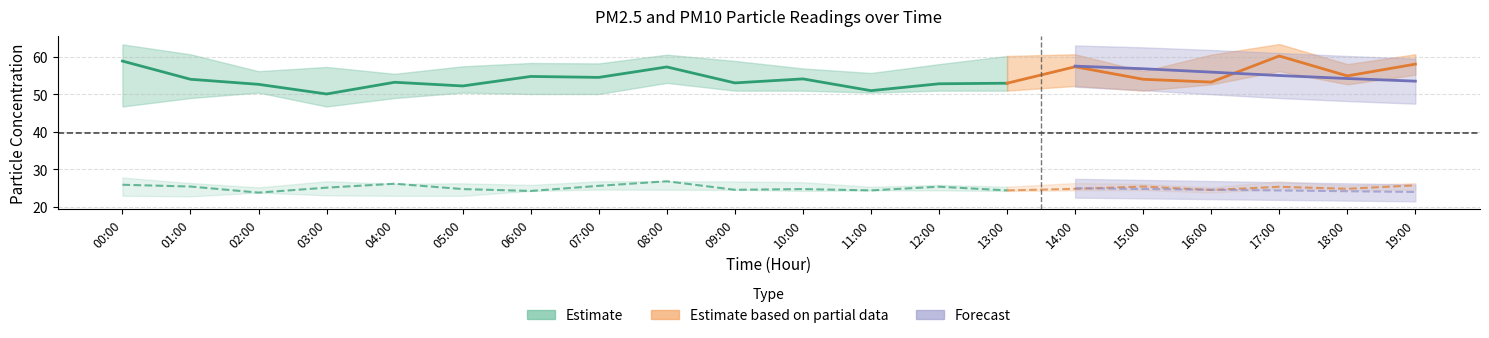

True or false: P2 and P2_upper intersect in this chart.

False